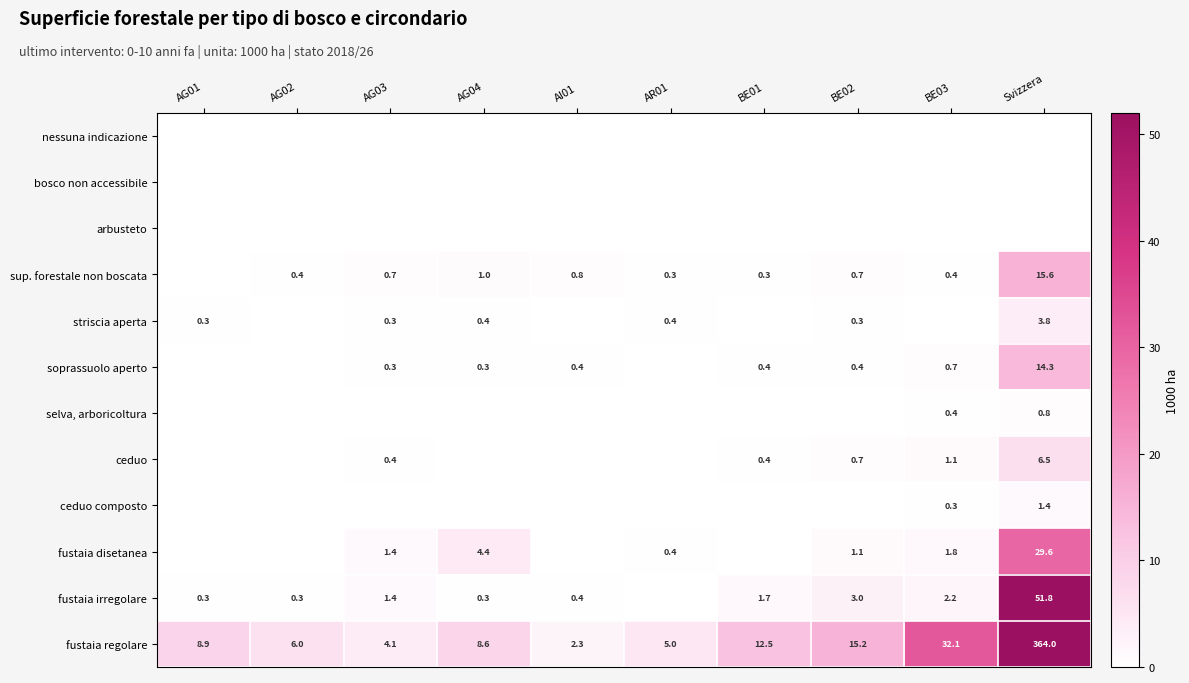

Is the value of fustaia irregolare at AG03 greater than the value of fustaia regolare at AG01?

No